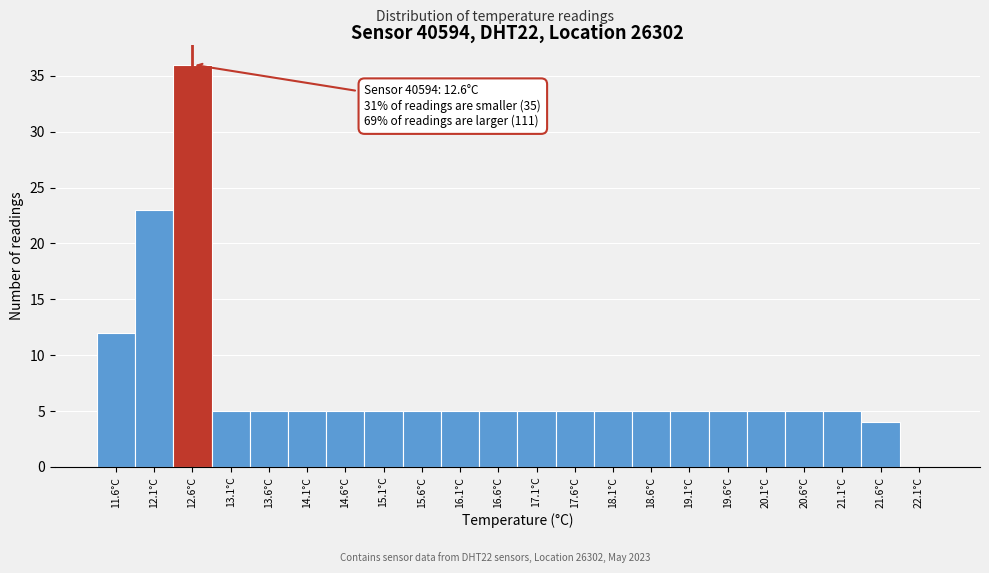

Reading right to left, extract all data points from this chart.

22.1°C=0	21.6°C=4	21.1°C=5	20.6°C=5	20.1°C=5	19.6°C=5	19.1°C=5	18.6°C=5	18.1°C=5	17.6°C=5	17.1°C=5	16.6°C=5	16.1°C=5	15.6°C=5	15.1°C=5	14.6°C=5	14.1°C=5	13.6°C=5	13.1°C=5	12.6°C=36	12.1°C=23	11.6°C=12